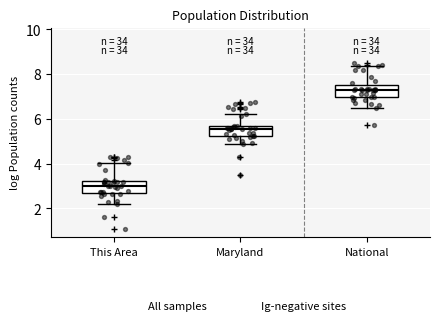

Where does the upper whisker of the box for This Area end on the y-axis? The values are not printed on the chart, so give them approximately, as read against the axis.

4.0